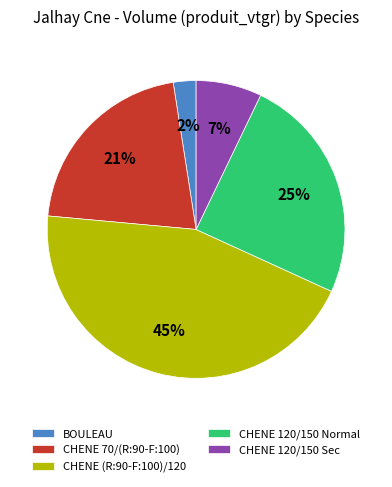

Is BOULEAU the majority of the pie?

No